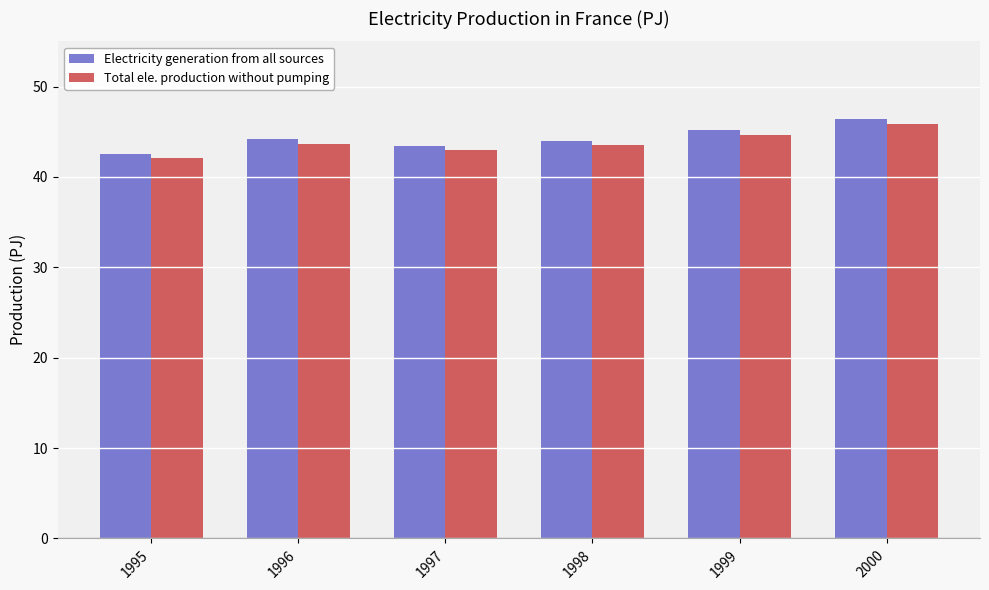

What is the spread (max minus min) of values at 1998?

0.5